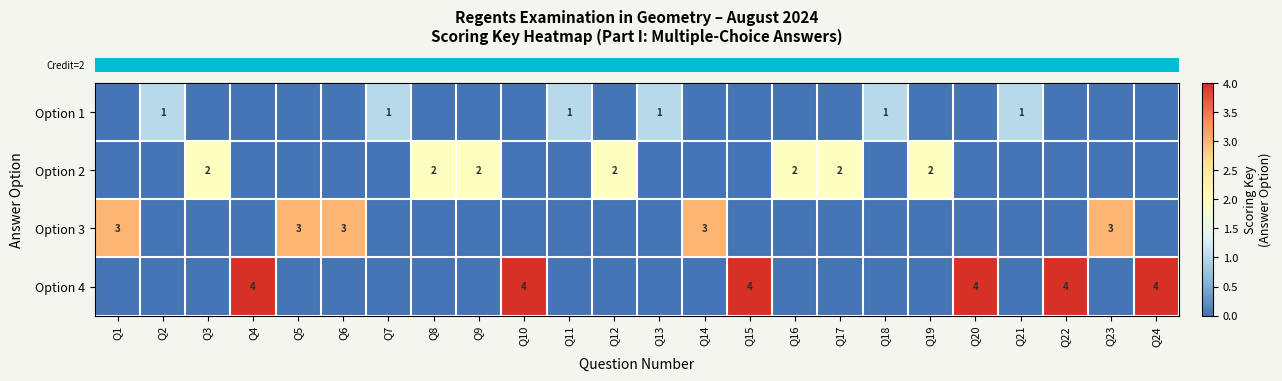

List the labels in order of row_1 value, smallest first.

Q1, Q2, Q4, Q5, Q6, Q7, Q10, Q11, Q13, Q14, Q15, Q18, Q20, Q21, Q22, Q23, Q24, Q3, Q8, Q9, Q12, Q16, Q17, Q19